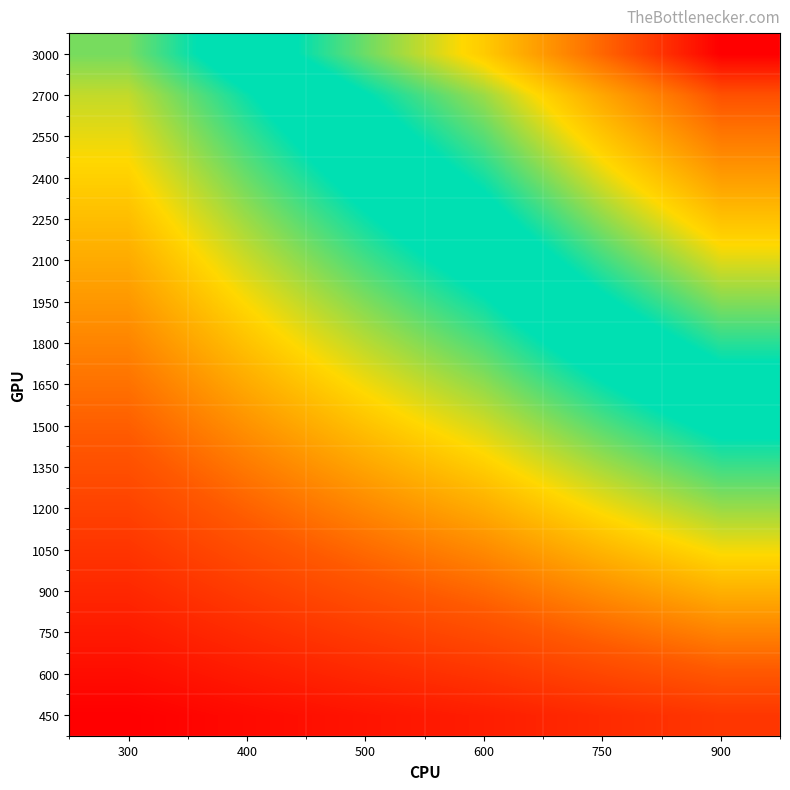

What is the total value across all series at 400?

50732